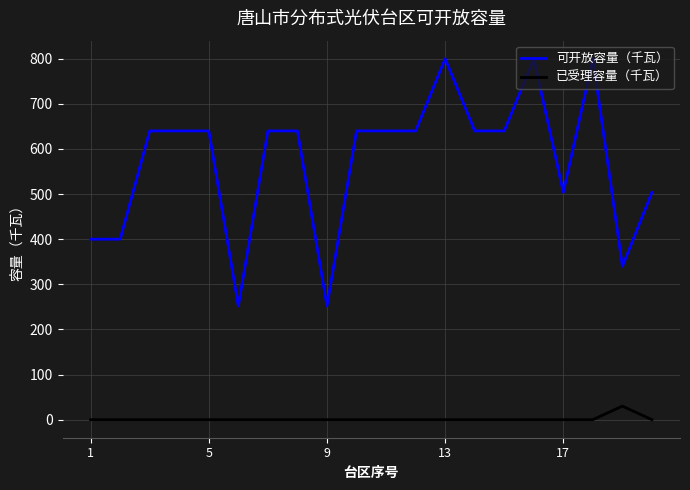

Rank the series by their maximum value, from lowest to highest.

已受理容量（千瓦）, 可开放容量（千瓦）